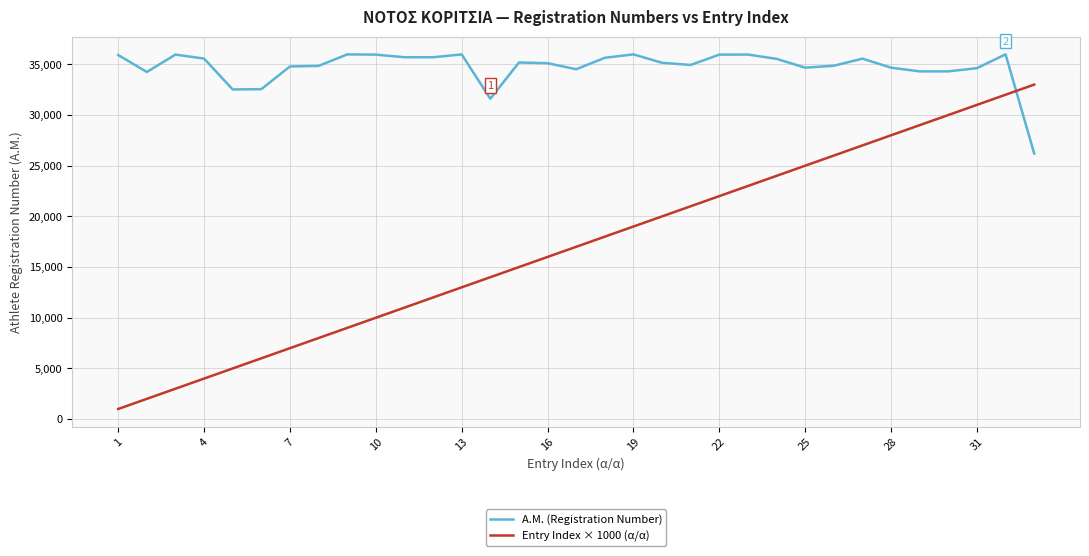

What is the minimum value shown in the chart?

1000